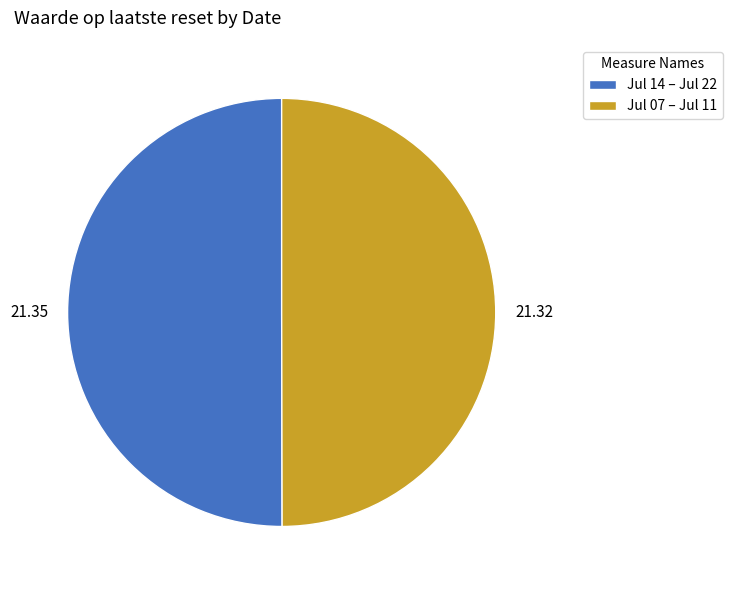

Is the sum of Jul 07 – Jul 11 and Jul 14 – Jul 22 greater than half?

Yes